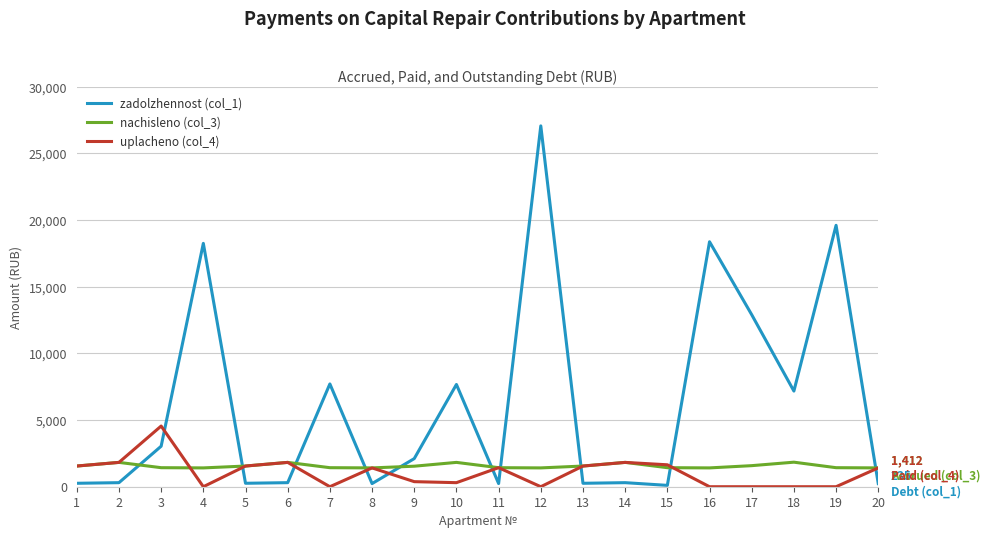

What is the difference between the maximum and minimum values in the uplacheno (col_4) series?

4551.2